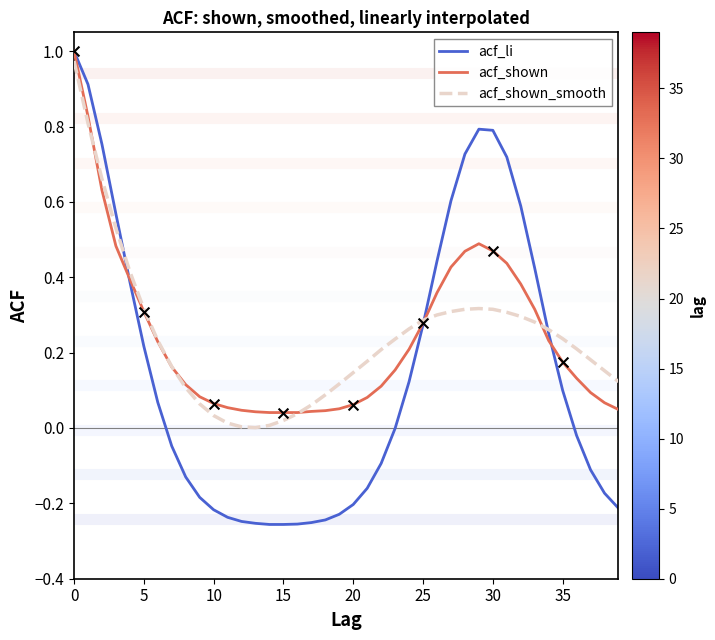

Which series has the widest spread of values?

acf_li